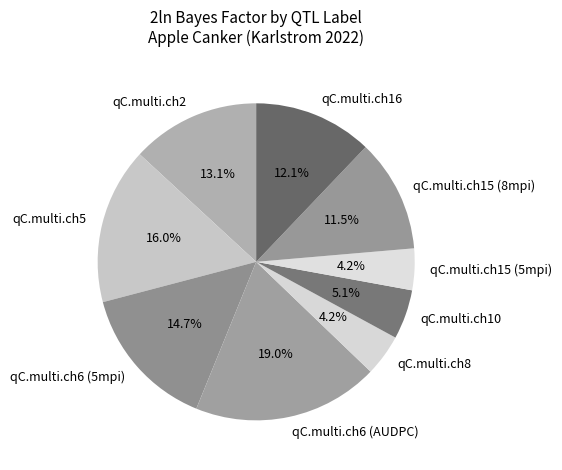

Is it true that qC.multi.ch5 is 16% of the pie?

True